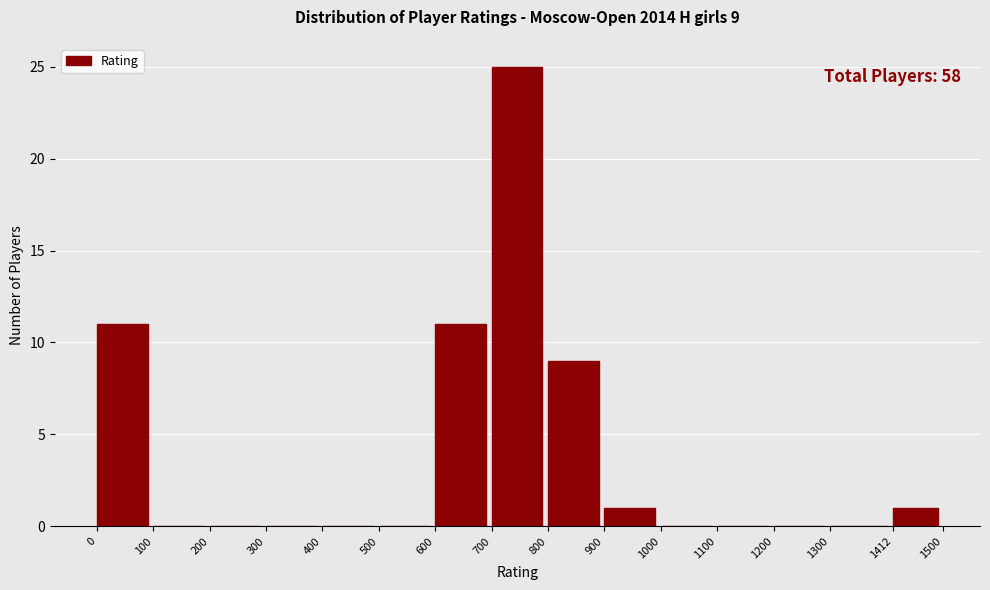

Which range on the x-axis has the tallest bar?

700 to 800